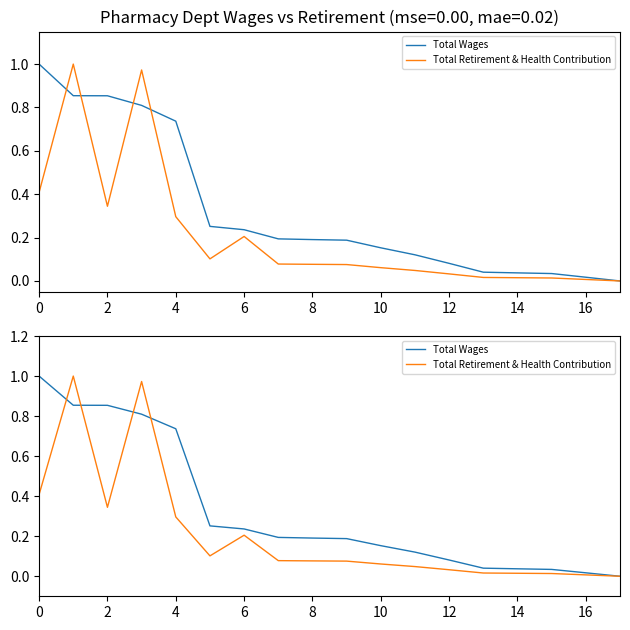

List the series in order of their peak value, lowest first.

Total Wages, Total Retirement & Health Contribution